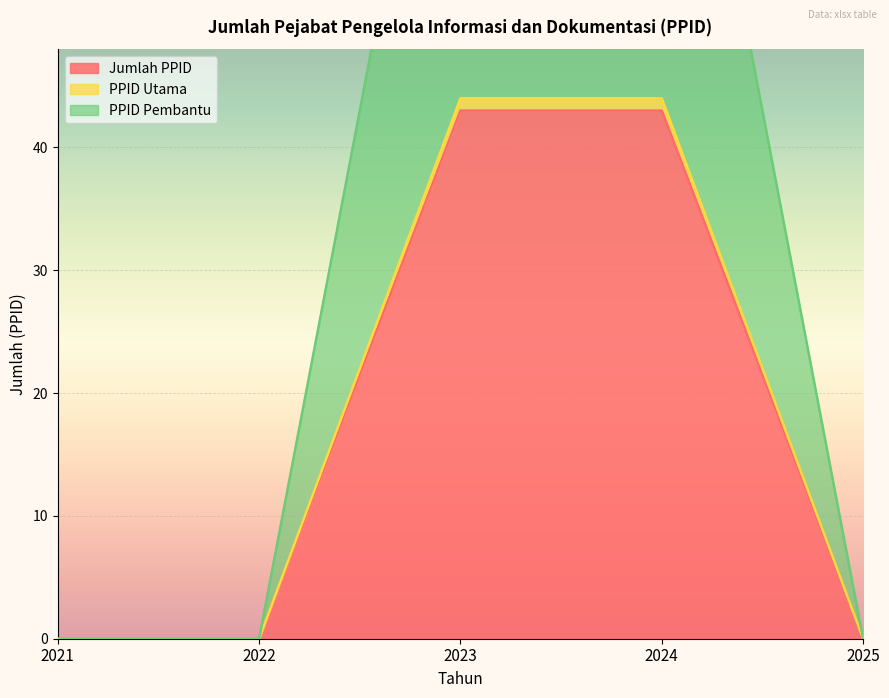

At 2022, list the series in order from largest to smallest.

Jumlah PPID, PPID Utama, PPID Pembantu